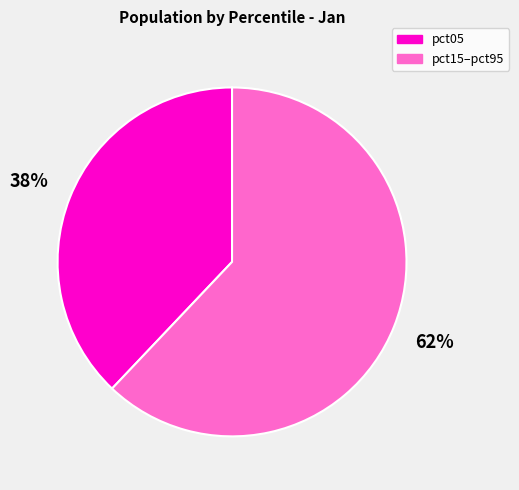

True or false: pct05 accounts for 25% of the total.

False